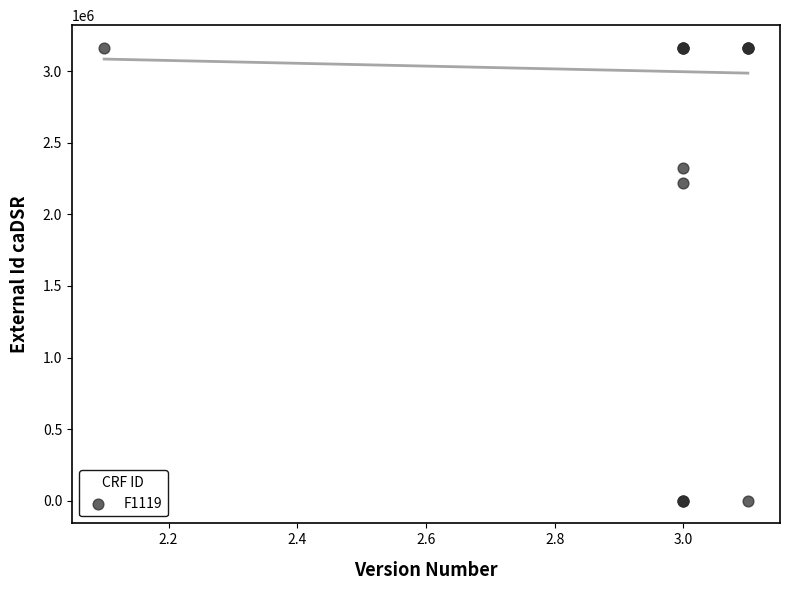

What Y value in the scatter plot is closest to 1581376?

2220500